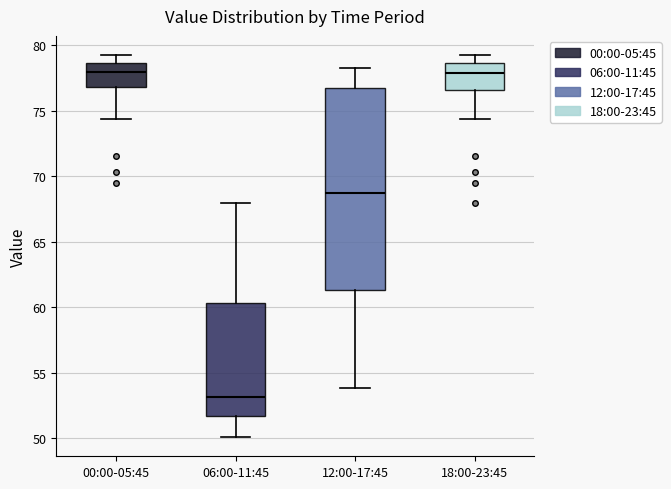

Reading left to right, transcribe this box plot: for each box, give where its median line is, the range the box spans, and where its two whiskers end, as read against the y-axis. The values are not printed on the chart, so give them approximately, as read against the axis.

00:00-05:45: median 78.0, box 77.0 to 78.5, whiskers 74.5 to 79.5
06:00-11:45: median 53.0, box 51.5 to 60.5, whiskers 50.0 to 68.0
12:00-17:45: median 68.5, box 61.5 to 77.0, whiskers 54.0 to 78.5
18:00-23:45: median 78.0, box 76.5 to 78.5, whiskers 74.5 to 79.5